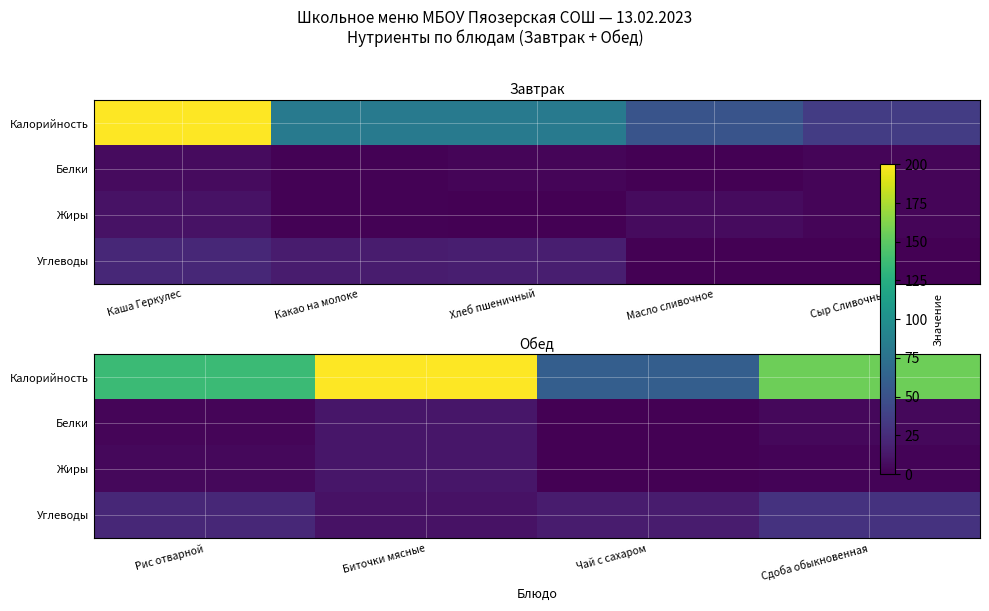

The Жиры series shows 5.1 at Биточки мясные. True or false?

False